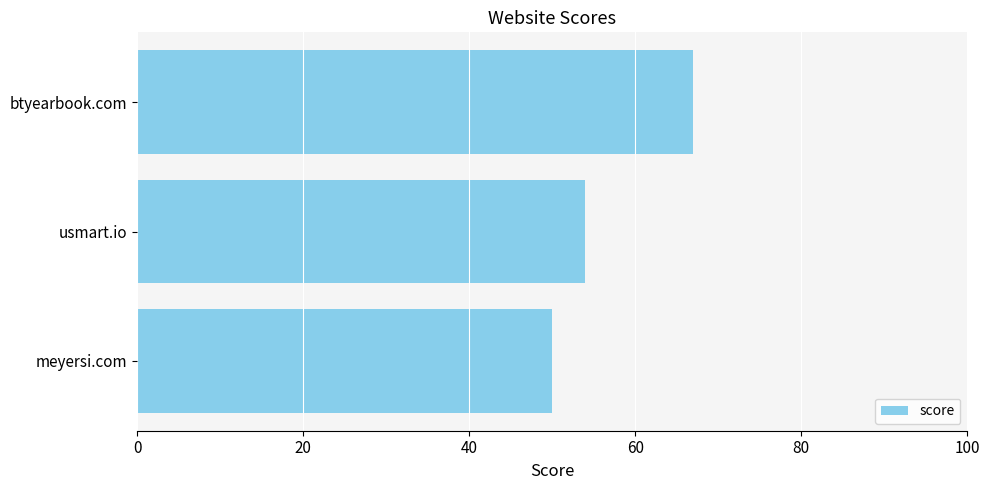

List the labels in order of value, smallest first.

meyersi.com, usmart.io, btyearbook.com